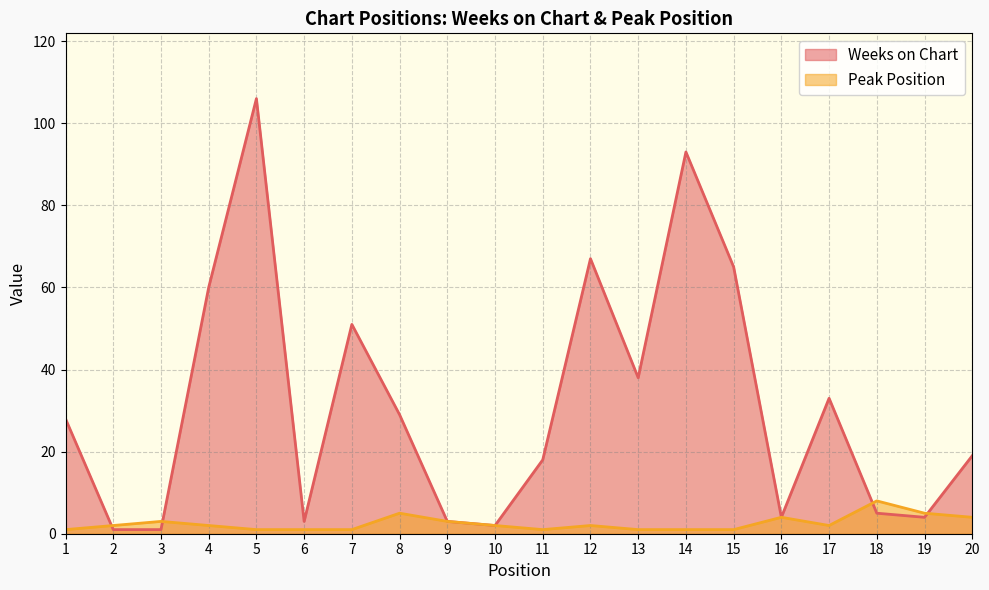

Rank the series by their maximum value, from lowest to highest.

Peak Position, Weeks on Chart